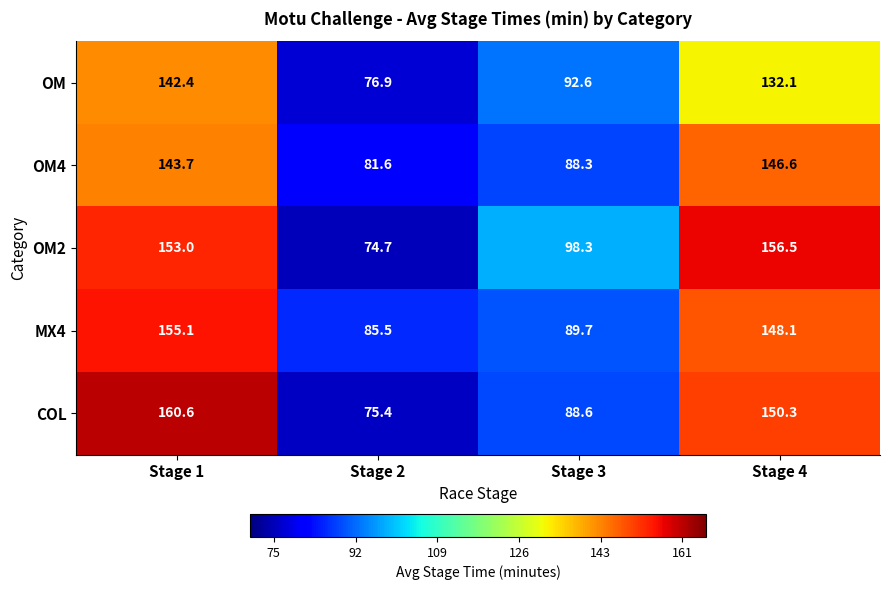

What is the total value across all series at Stage 3?

457.5